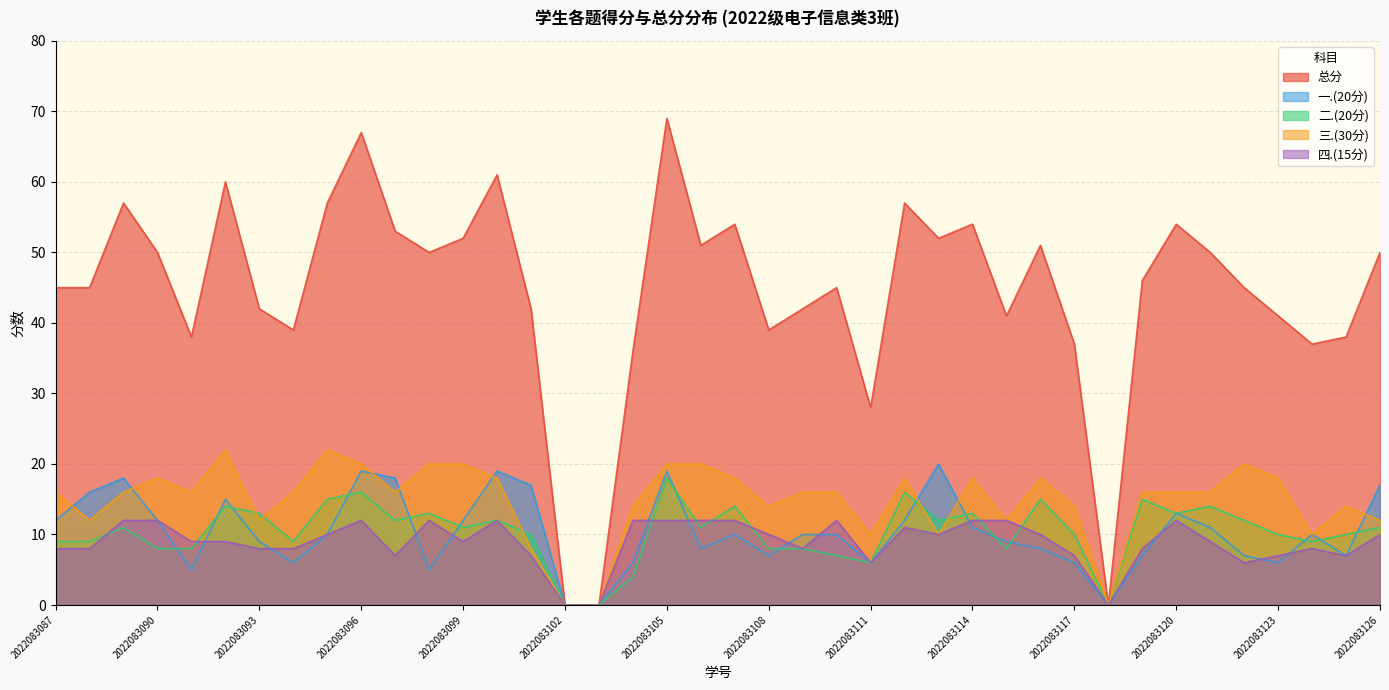

Which series has the largest total across all categories?

总分